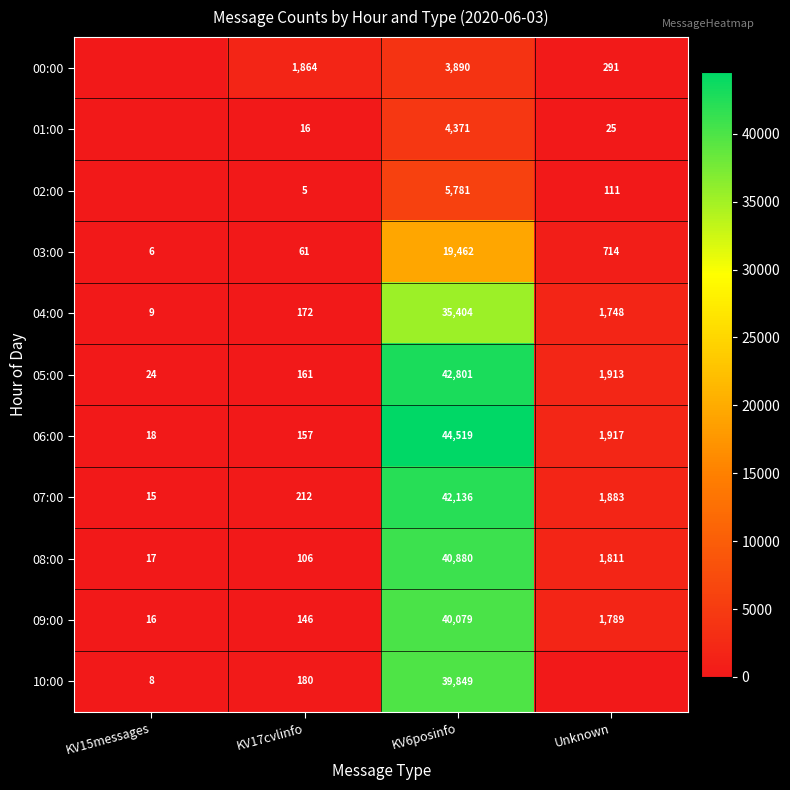

What is the average value of the 04:00 series?

9333